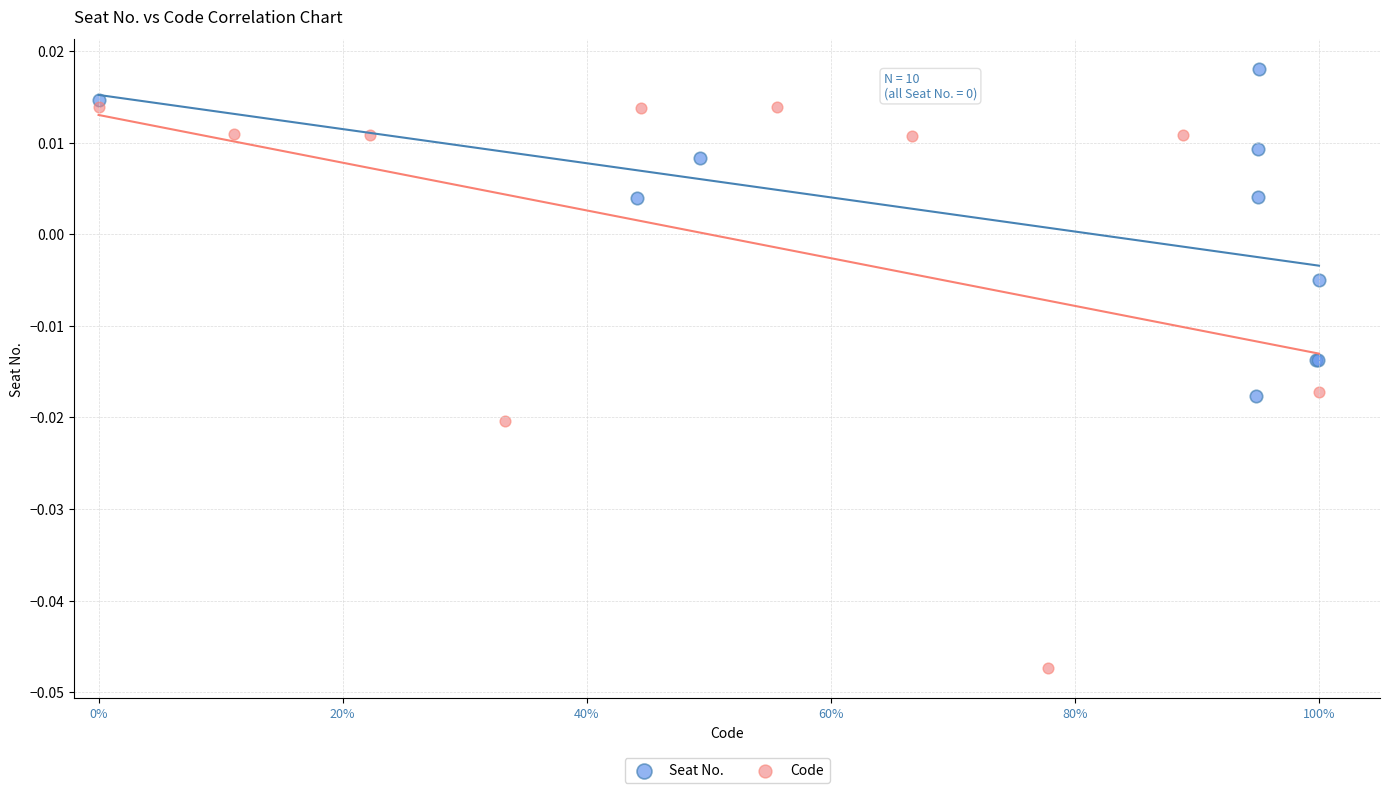

Which series reaches the maximum Y coordinate?

Seat No.